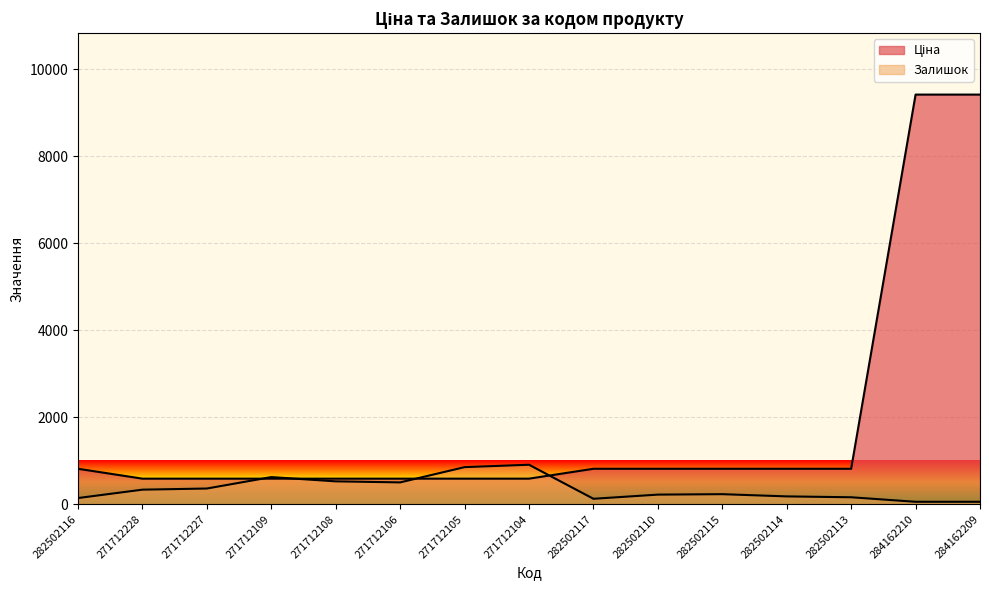

Reading left to right, extract all data points from this chart.

Ціна: 282502116=813.0	271712228=586.0	271712227=586.0	271712109=586.0	271712108=586.0	271712106=586.0	271712105=586.0	271712104=586.0	282502117=813.0	282502110=813.0	282502115=813.0	282502114=813.0	282502113=813.0	284162210=9416.9	284162209=9416.9
Залишок: 282502116=140.0	271712228=333.0	271712227=359.0	271712109=622.0	271712108=524.0	271712106=500.0	271712105=851.0	271712104=906.0	282502117=123.0	282502110=219.0	282502115=229.0	282502114=178.0	282502113=158.0	284162210=54.0	284162209=54.0